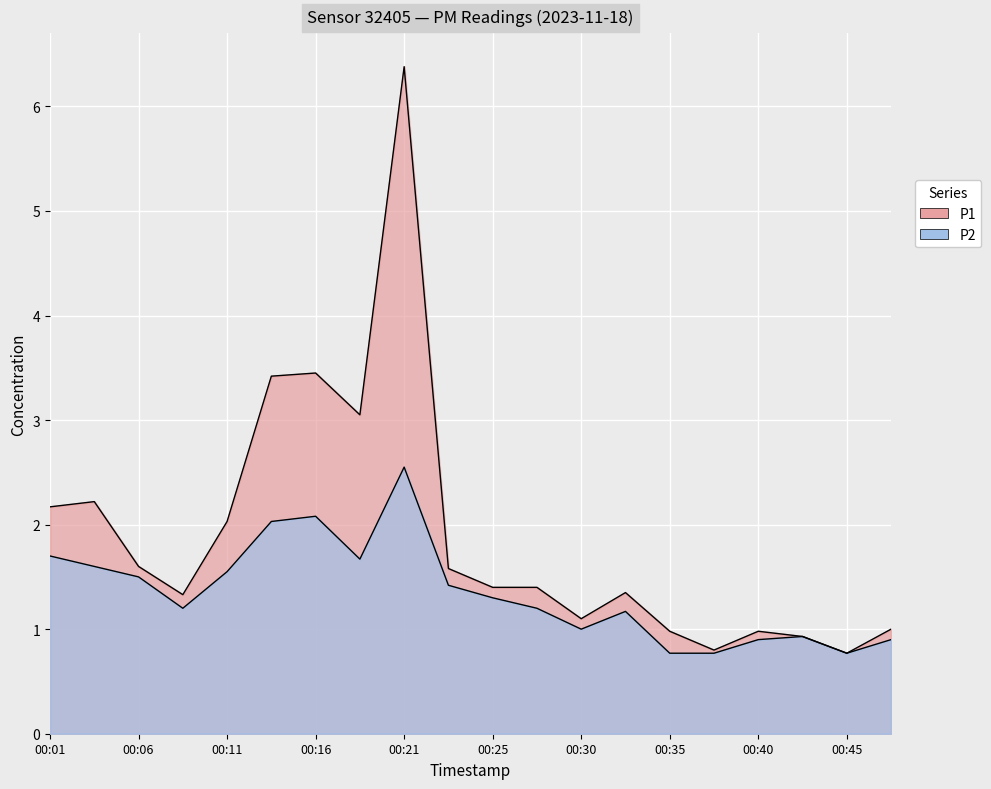

Rank the series by their maximum value, from highest to lowest.

P1, P2